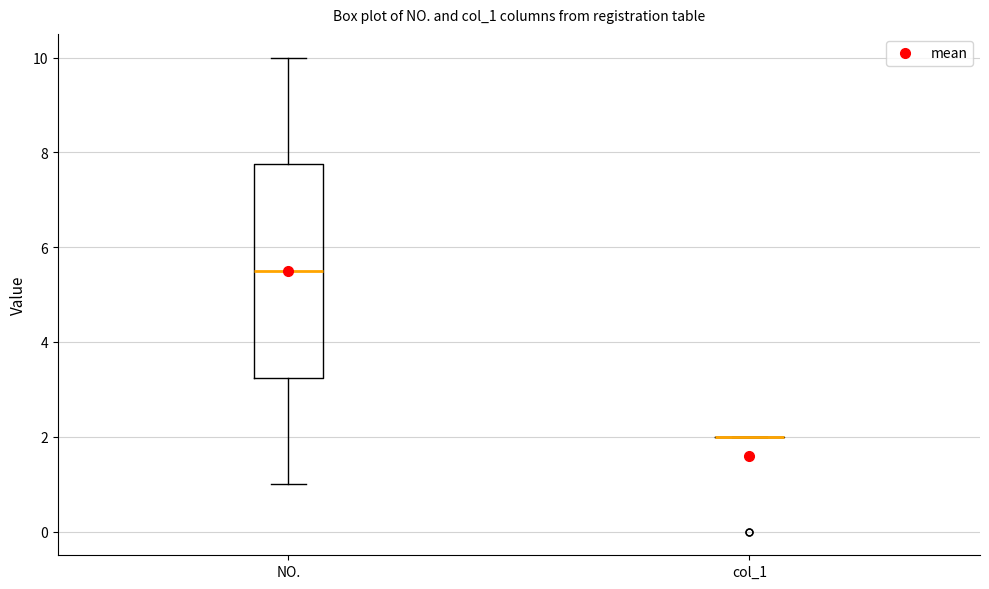

Reading left to right, read every box against the y-axis: the position of its median line, the range the box covers, and the ends of its whiskers. The values are not printed on the chart, so give them approximately, as read against the axis.

NO.: median 5.6, box 3.2 to 7.8, whiskers 1.0 to 10.0
col_1: box collapsed to a line at 2.0, whiskers 2.0 to 2.0